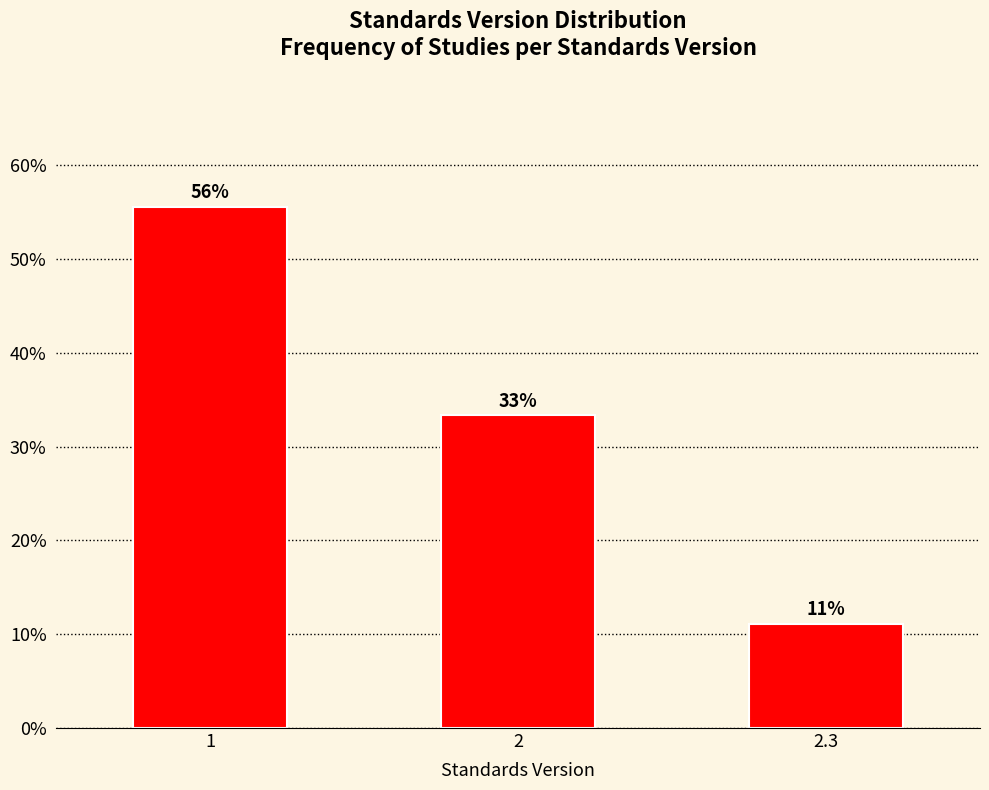

Are the bars horizontal?

No